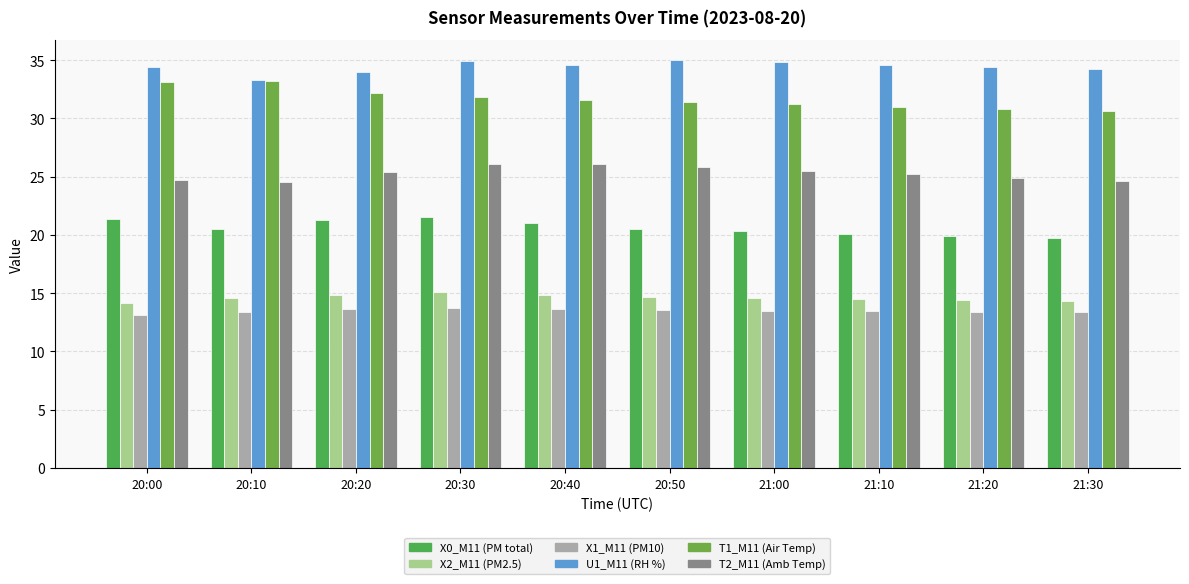

How many bars are there in total?

60